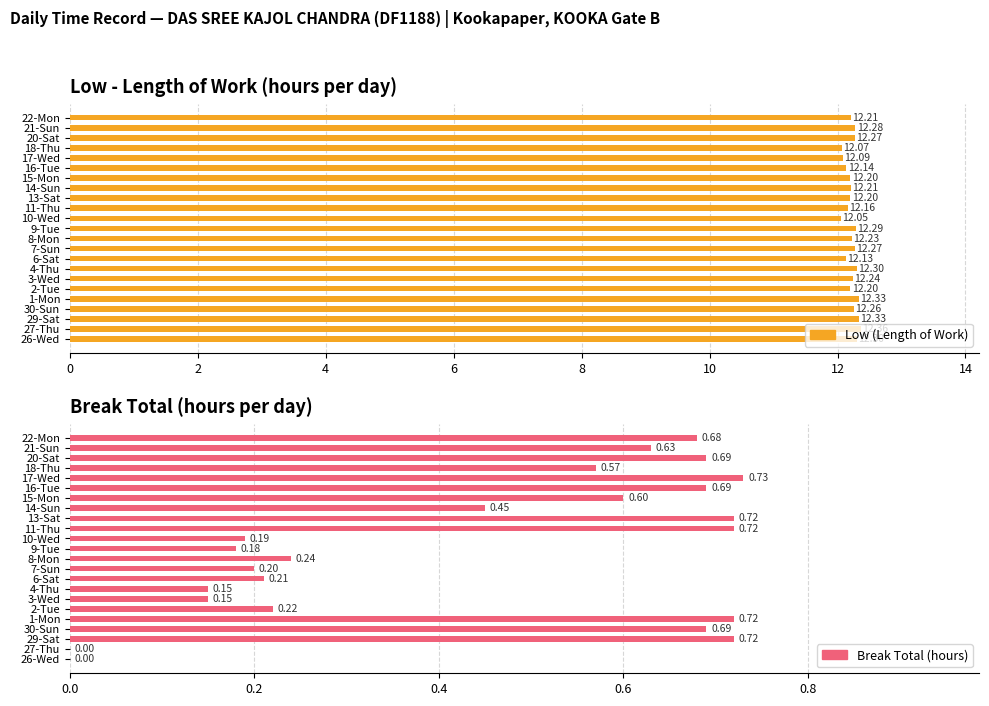

Are the bars grouped side by side (vs. stacked)?

Yes